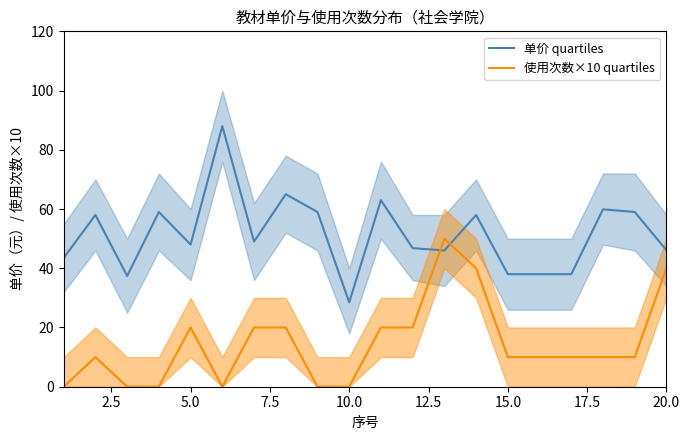

Reading left to right, list all the values displayed in this chart.

单价 quartiles: 43.5	58.0	37.4	59.0	48.0	88.0	49.0	65.0	59.0	28.5	63.0	46.8	46.0	58.0	38.0	38.0	38.0	59.9	59.0	46.1
使用次数×10 quartiles: 0.0	10.0	0.0	0.0	20.0	0.0	20.0	20.0	0.0	0.0	20.0	20.0	50.0	40.0	10.0	10.0	10.0	10.0	10.0	40.0